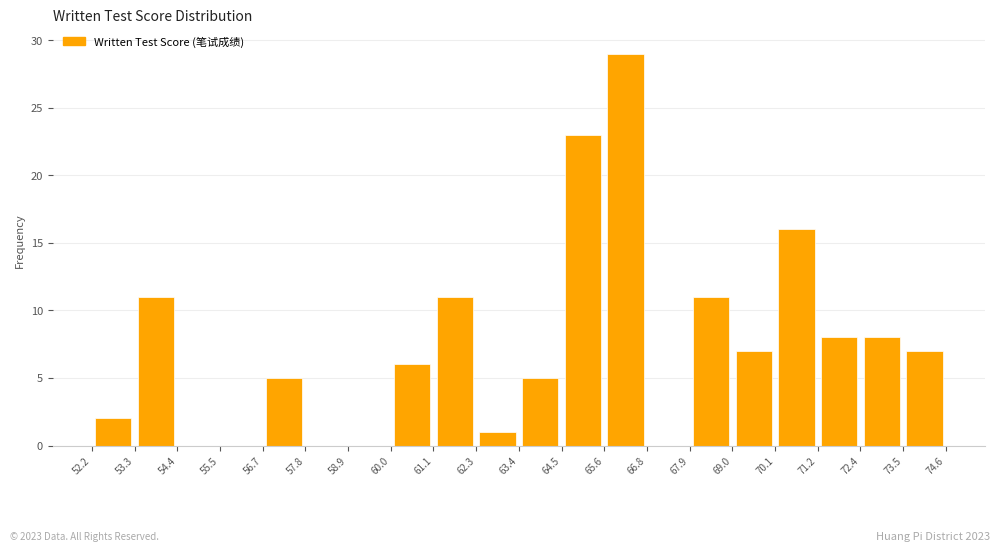

What is the height of the bar covering 63.4 to 64.5 on the x-axis? The values are not printed on the chart, so give them approximately, as read against the axis.

5